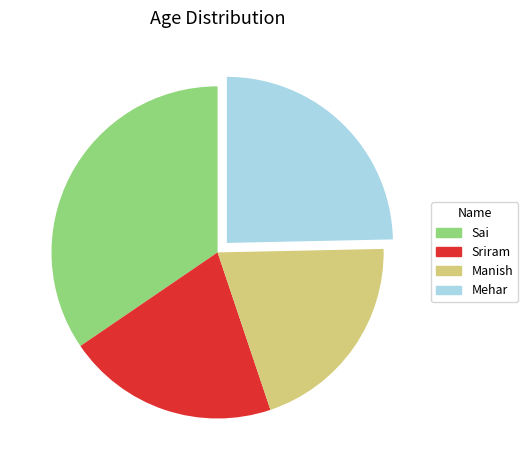

The Mehar slice represents 36% of the pie. True or false?

False